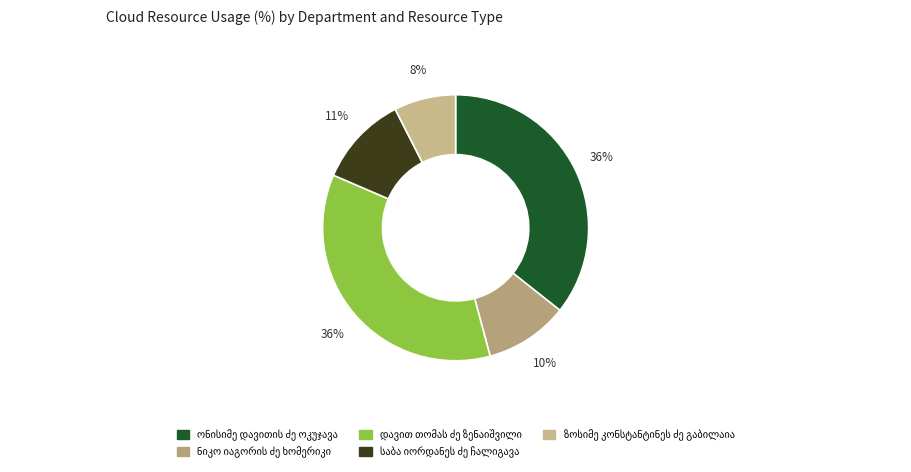

To the nearest percent, what portion does ზოსიმე კონსტანტინეს ძე გაბილაია represent?

8%